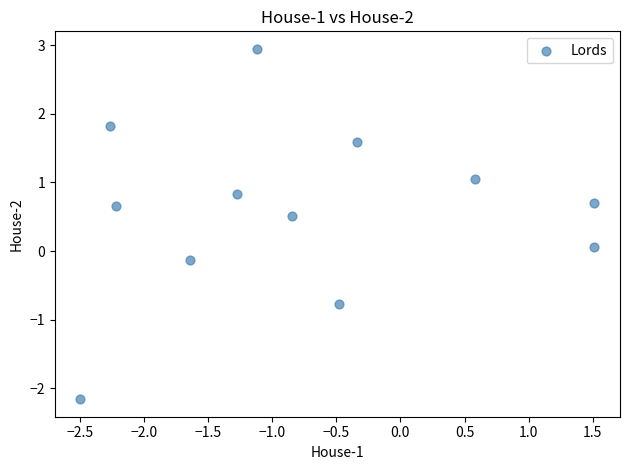

What is the average Y value?

0.6